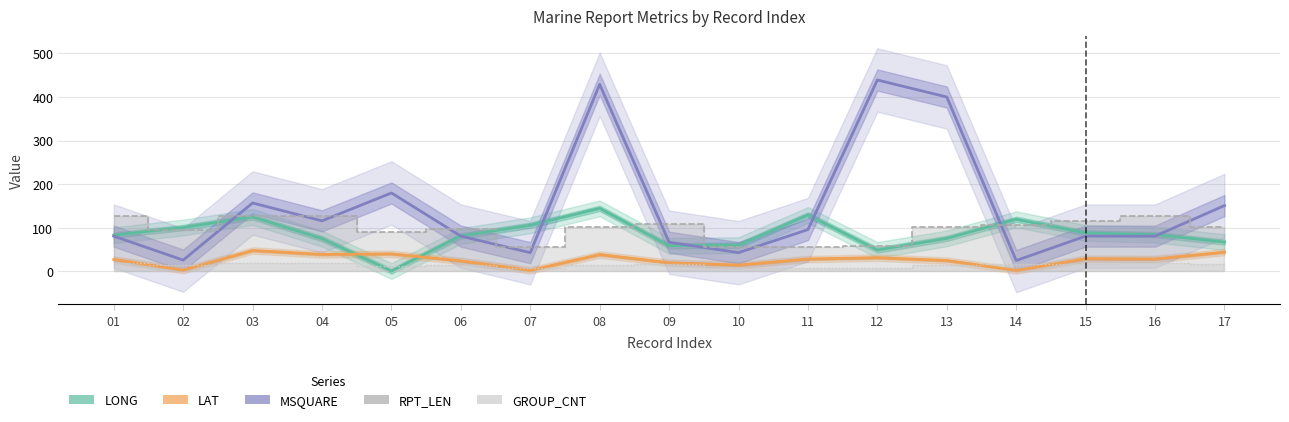

Which category has the lowest value across all series?

05